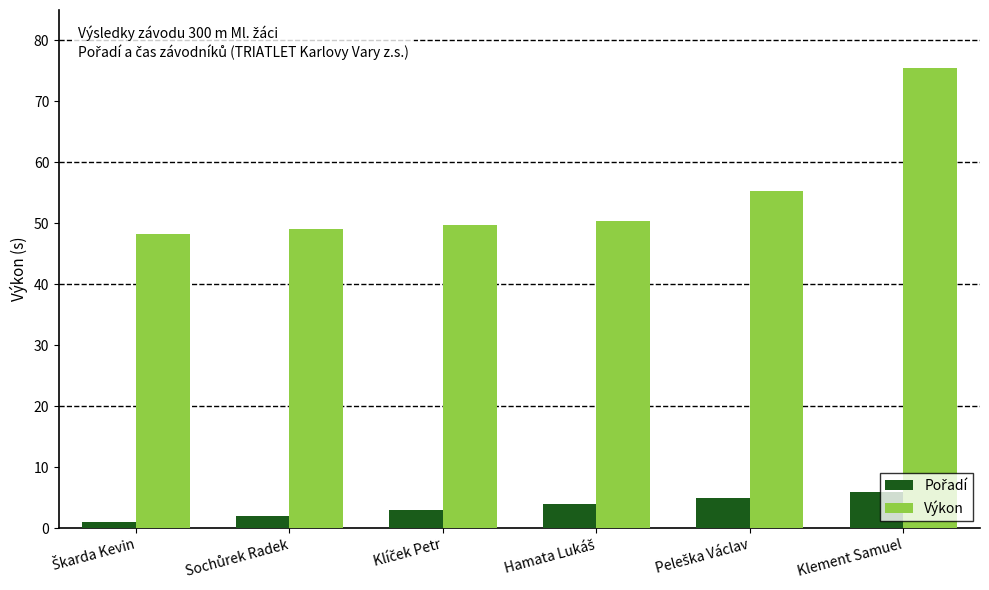

What is the maximum value shown in the chart?

75.4